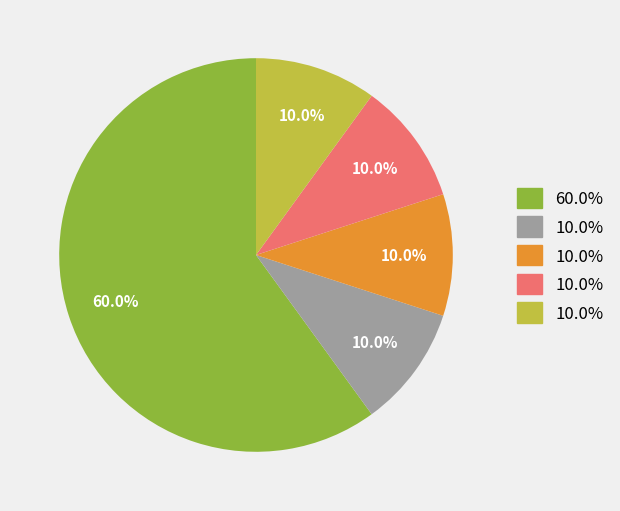

Is there a majority slice in this chart?

Yes